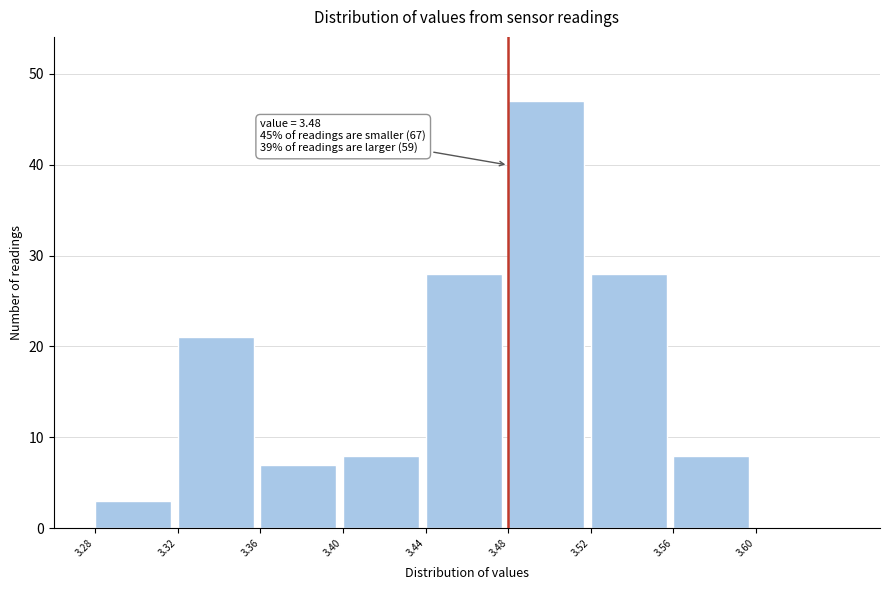

Which range on the x-axis has the tallest bar?

3.48 to 3.52